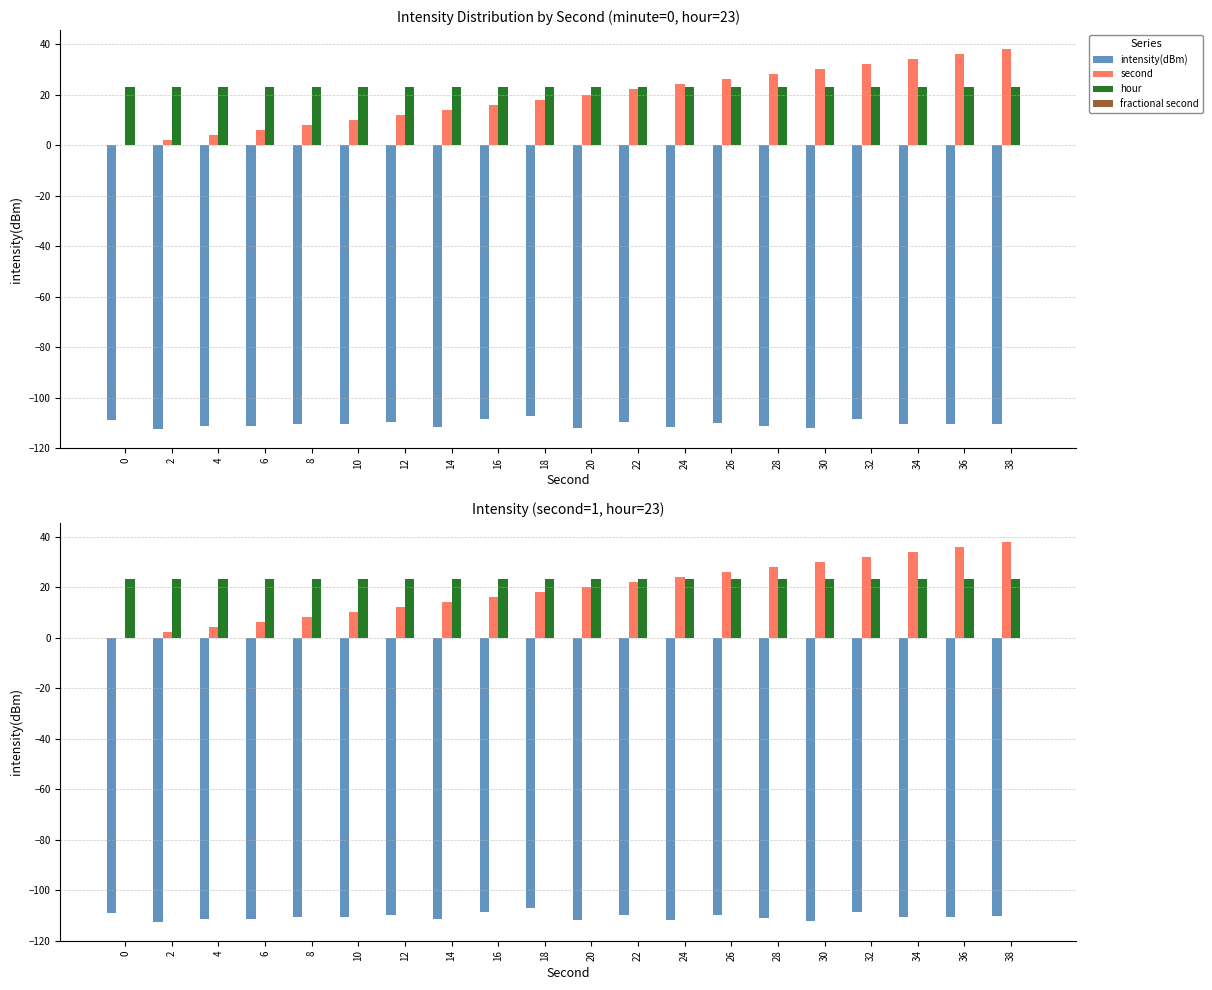

What is the difference between the highest and lowest values at 28?

139.2